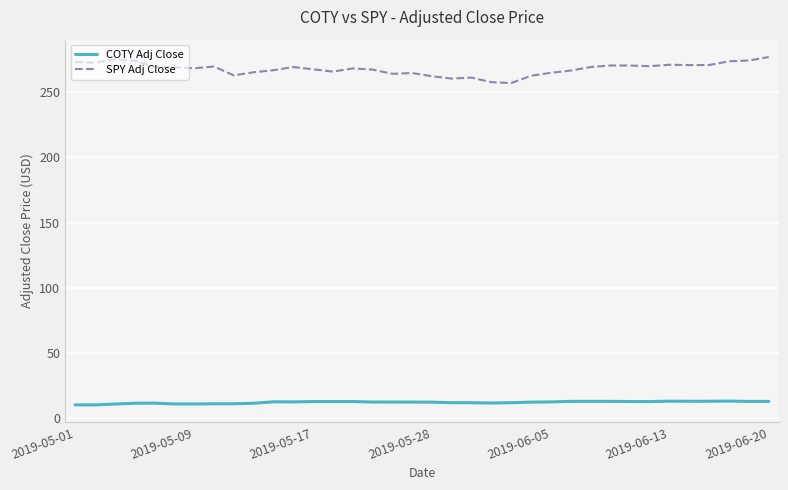

Which series has the largest total across all categories?

SPY Adj Close